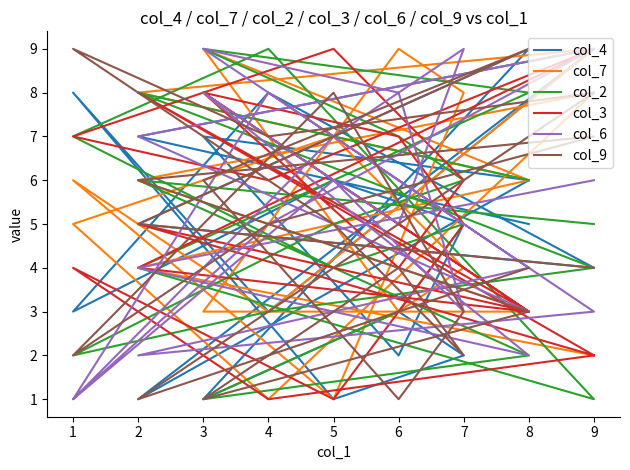

What are all the series names shown in the legend?

col_4, col_7, col_2, col_3, col_6, col_9